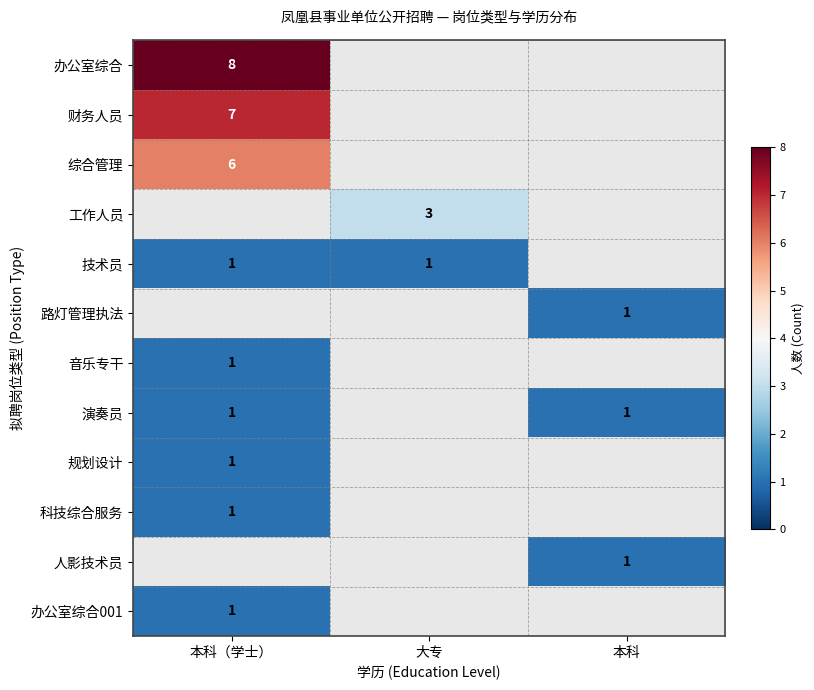

Which category has the lowest value across all series?

本科（学士）